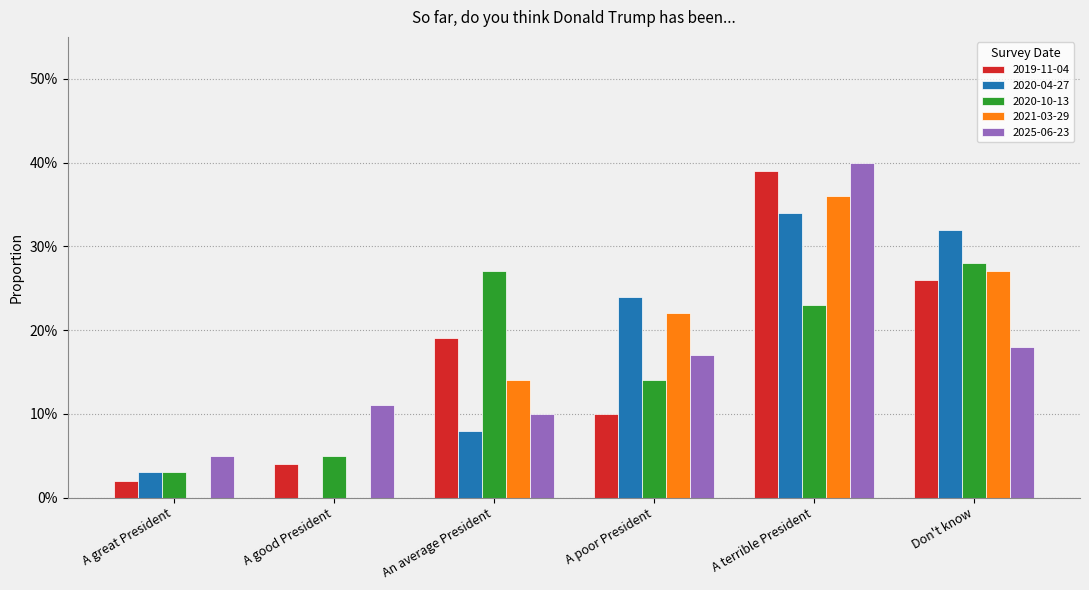

Reading left to right, list all the values displayed in this chart.

2019-11-04: 0.0	0.0	0.2	0.1	0.4	0.3
2020-04-27: 0.0	0.0	0.1	0.2	0.3	0.3
2020-10-13: 0.0	0.1	0.3	0.1	0.2	0.3
2021-03-29: 0.0	0.0	0.1	0.2	0.4	0.3
2025-06-23: 0.1	0.1	0.1	0.2	0.4	0.2